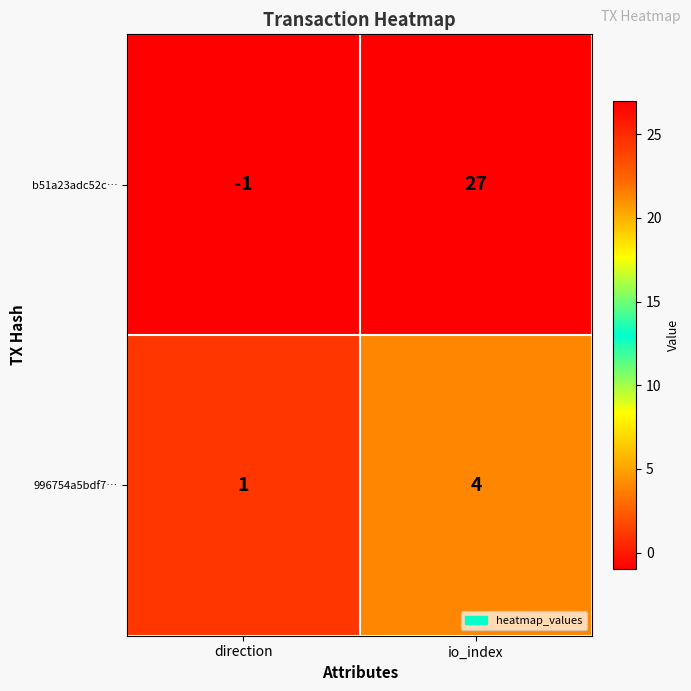

What is the difference between the 996754a5bdf7… values at direction and io_index?

3